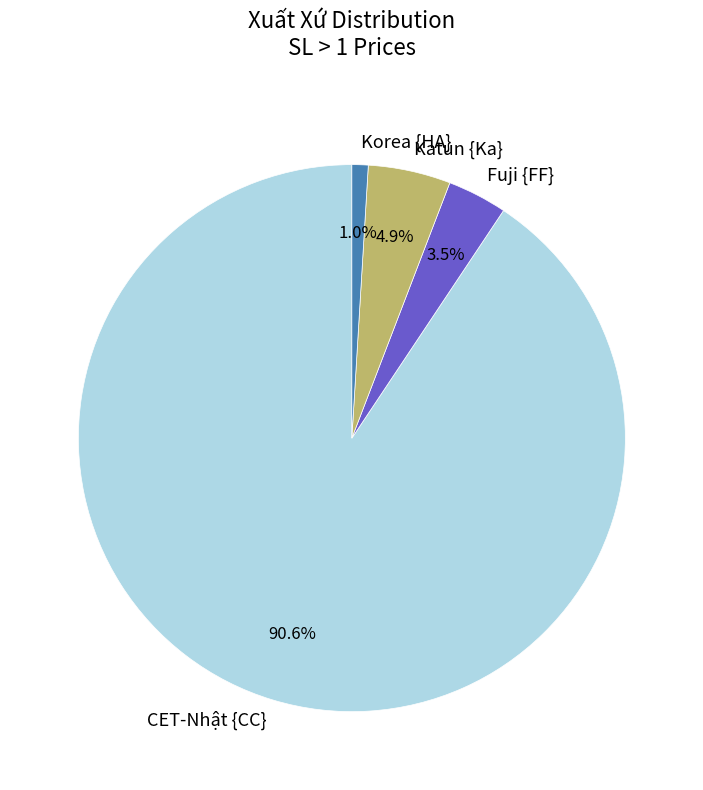

How much of the chart is everything except Korea {HA}?

99.0%